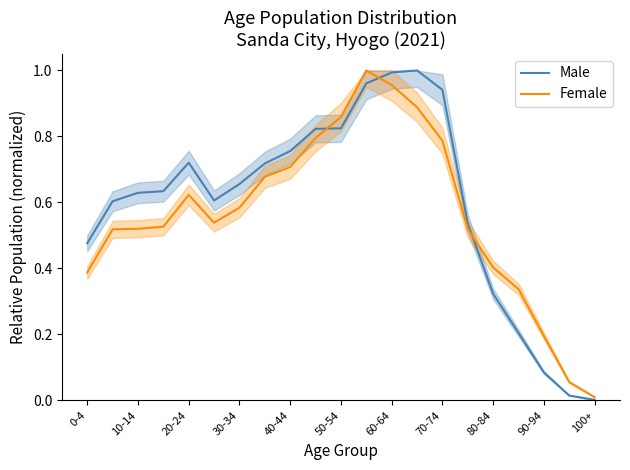

What is the total value across all series at 80-84?

0.7